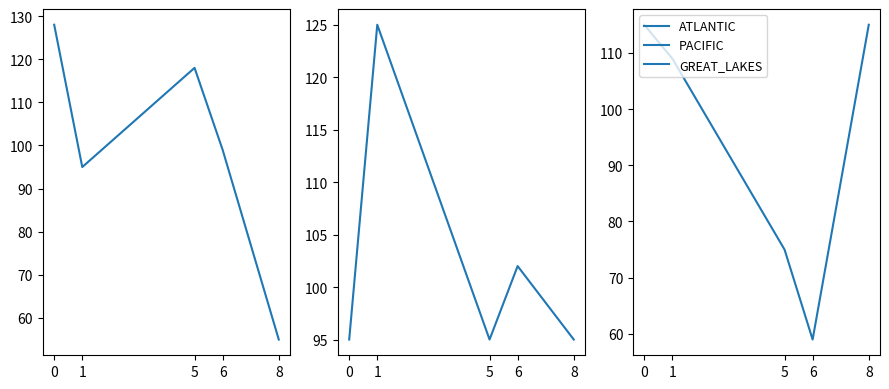

At how many categories does at least one series exceed 122?

2